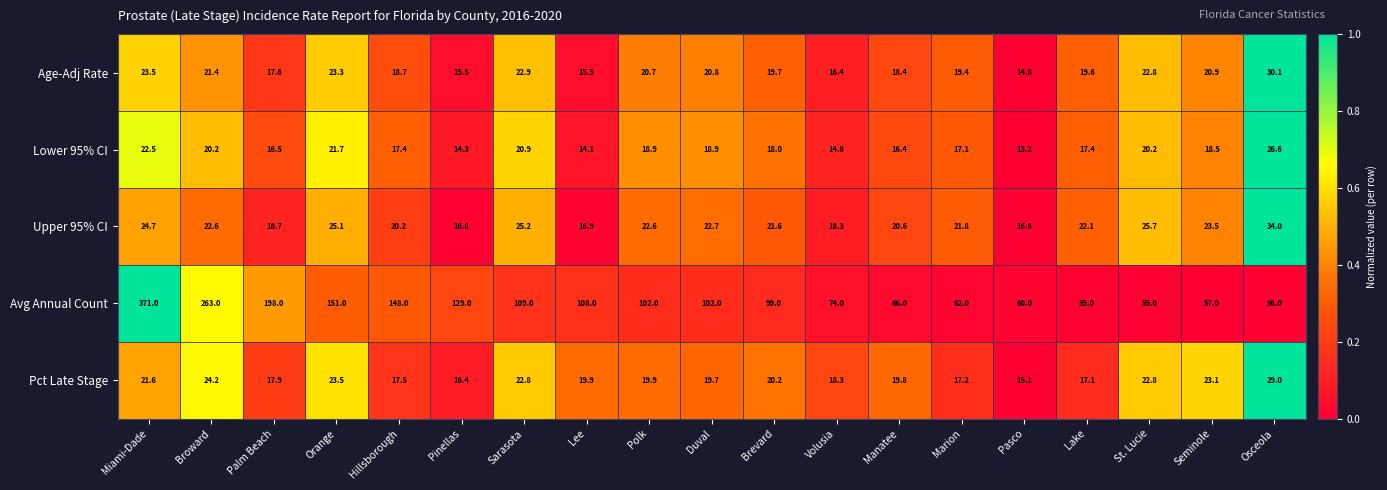

Which series has the widest spread of values?

Avg Annual Count